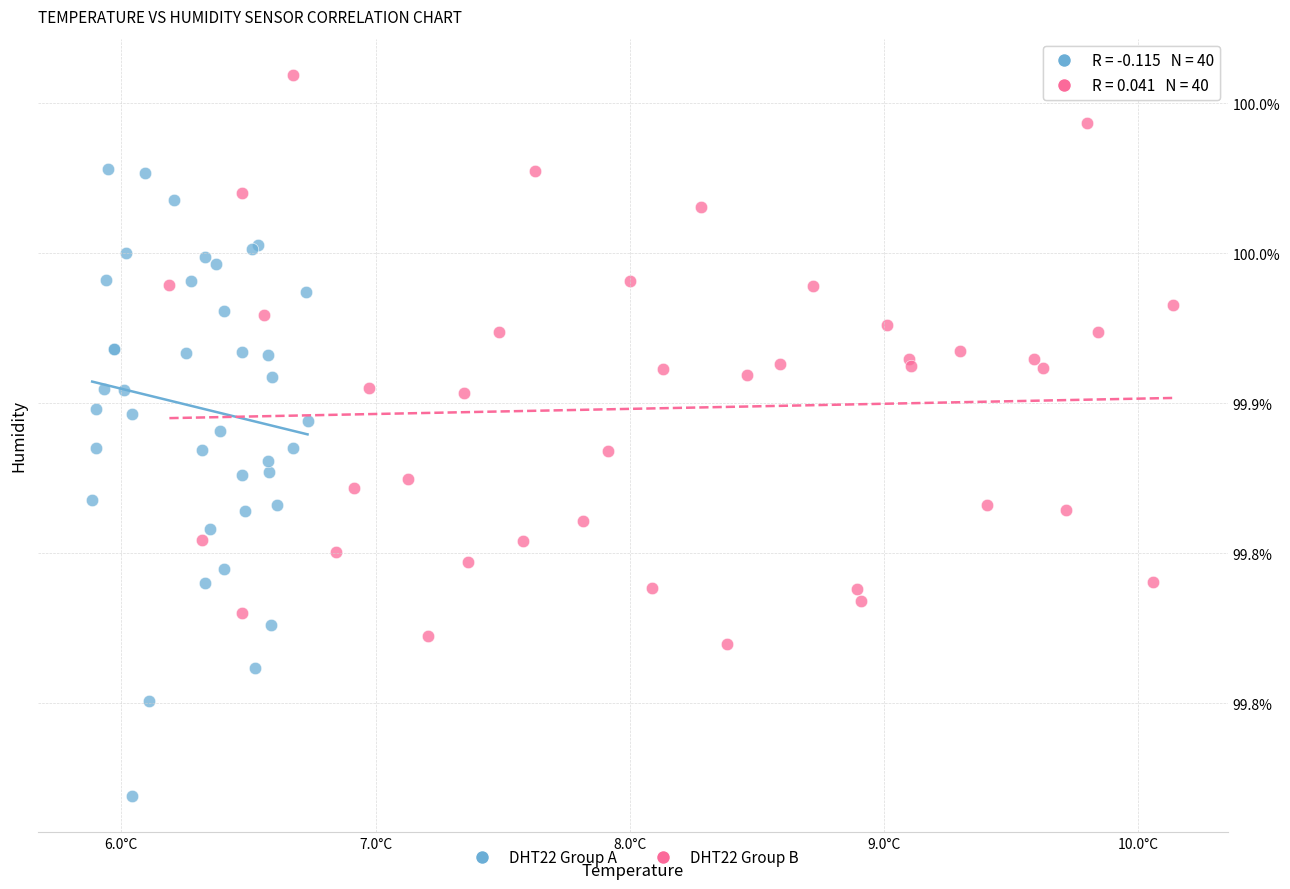

Which series contains the lowest Y value?

DHT22 Group A